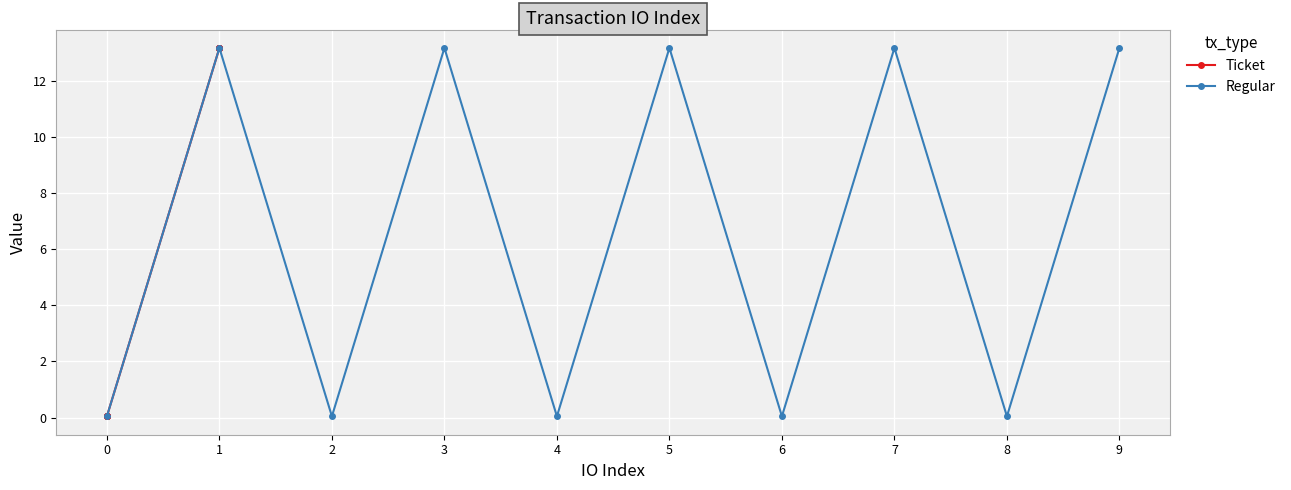

What is the difference between the maximum and second lowest values in the Ticket series?

13.1